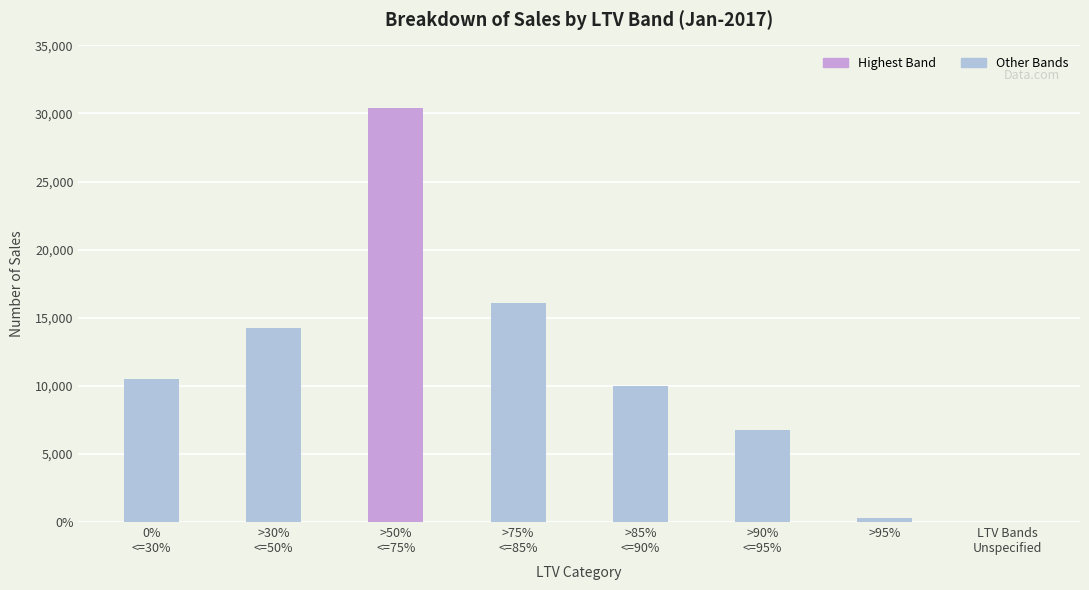

Rank the categories by value from highest to lowest.

>50%
<=75%, >75%
<=85%, >30%
<=50%, 0%
<=30%, >85%
<=90%, >90%
<=95%, >95%, LTV Bands
Unspecified